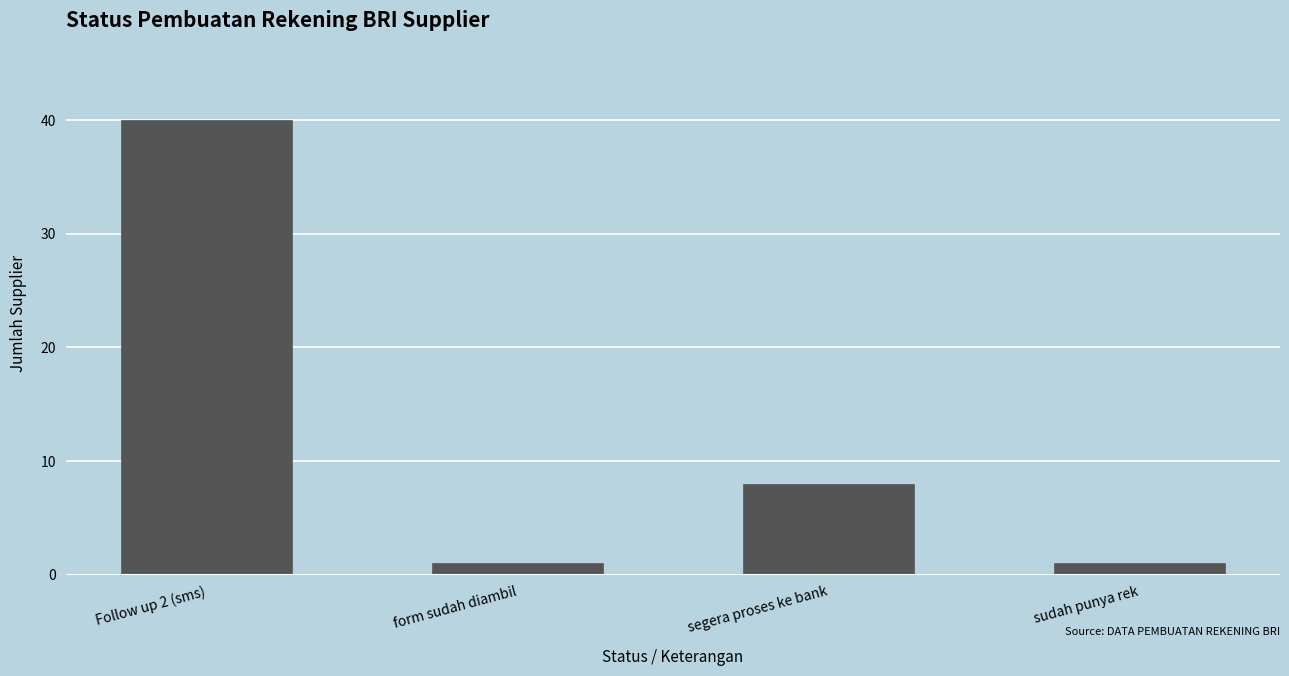

Reading left to right, list all the values displayed in this chart.

Follow up 2 (sms)=40	form sudah diambil=1	segera proses ke bank=8	sudah punya rek=1